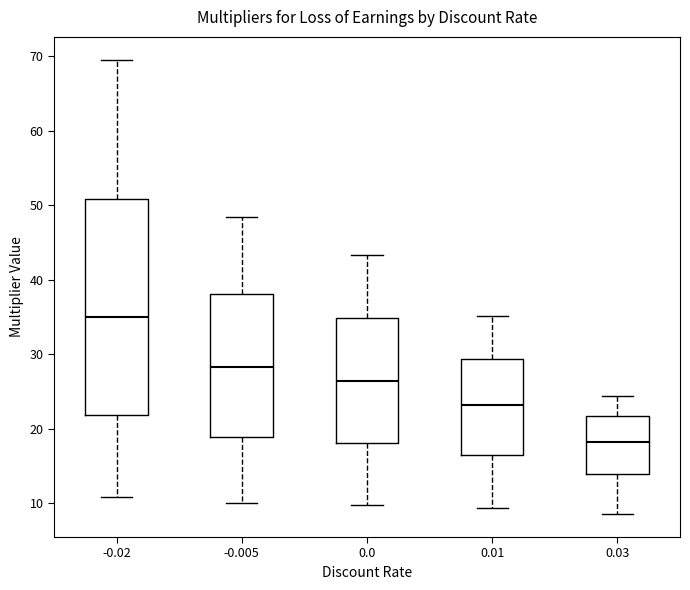

Reading left to right, read every box against the y-axis: the position of its median line, the range the box covers, and the ends of its whiskers. The values are not printed on the chart, so give them approximately, as read against the axis.

-0.02: median 35, box 22 to 51, whiskers 11 to 70
-0.005: median 28, box 19 to 38, whiskers 10 to 48
0.0: median 26, box 18 to 35, whiskers 10 to 43
0.01: median 23, box 17 to 29, whiskers 9 to 35
0.03: median 18, box 14 to 22, whiskers 9 to 24